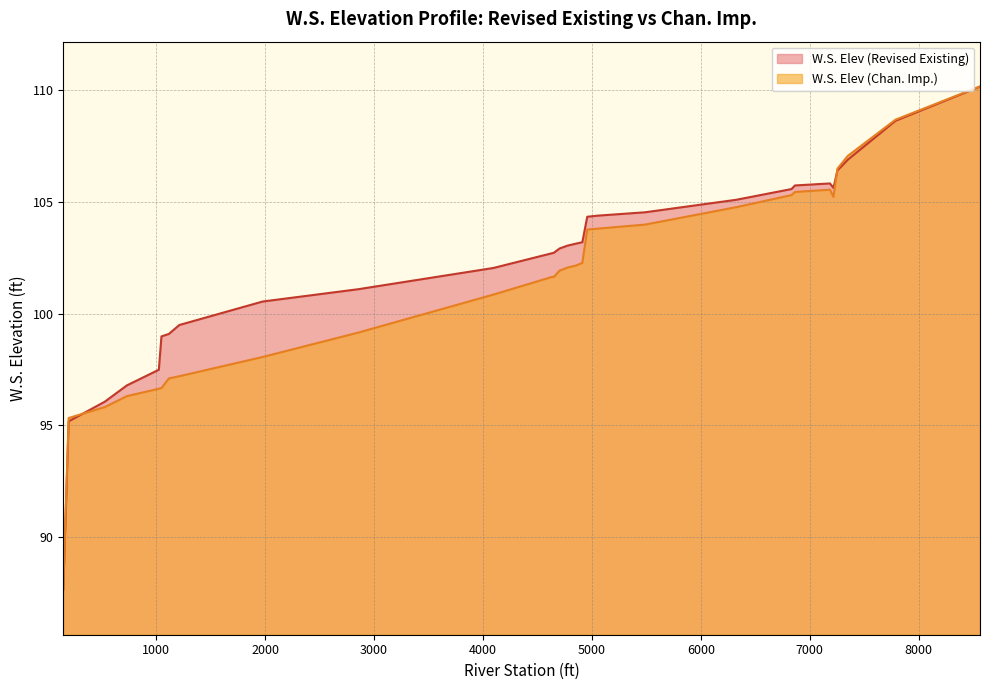

How many interior local peaks does the W.S. Elev (Chan. Imp.) series have?

1